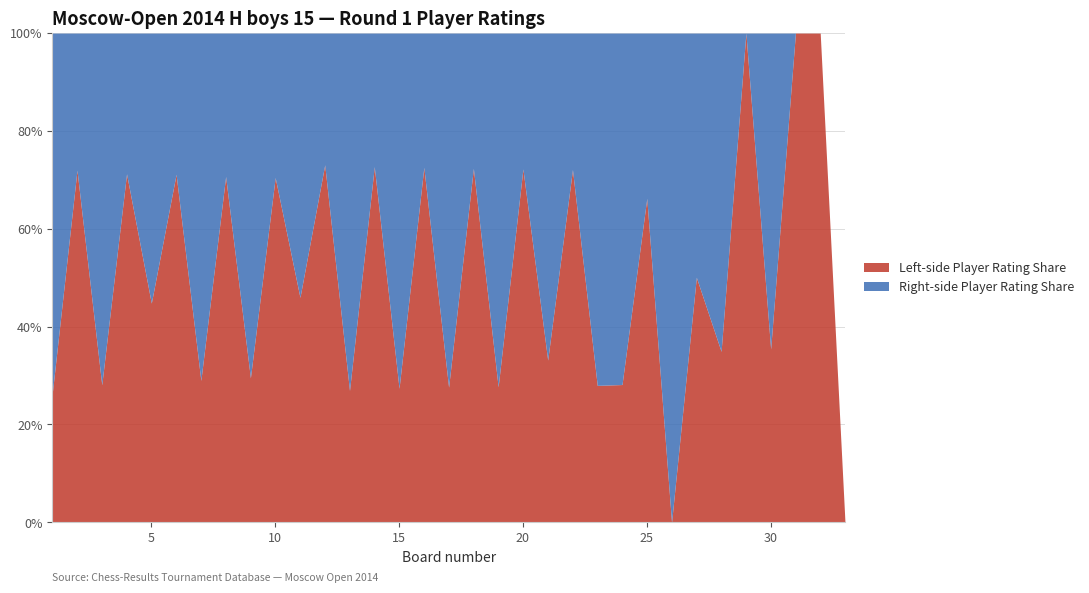

Is it true that Player B Rating equals 1907 at 11?

True